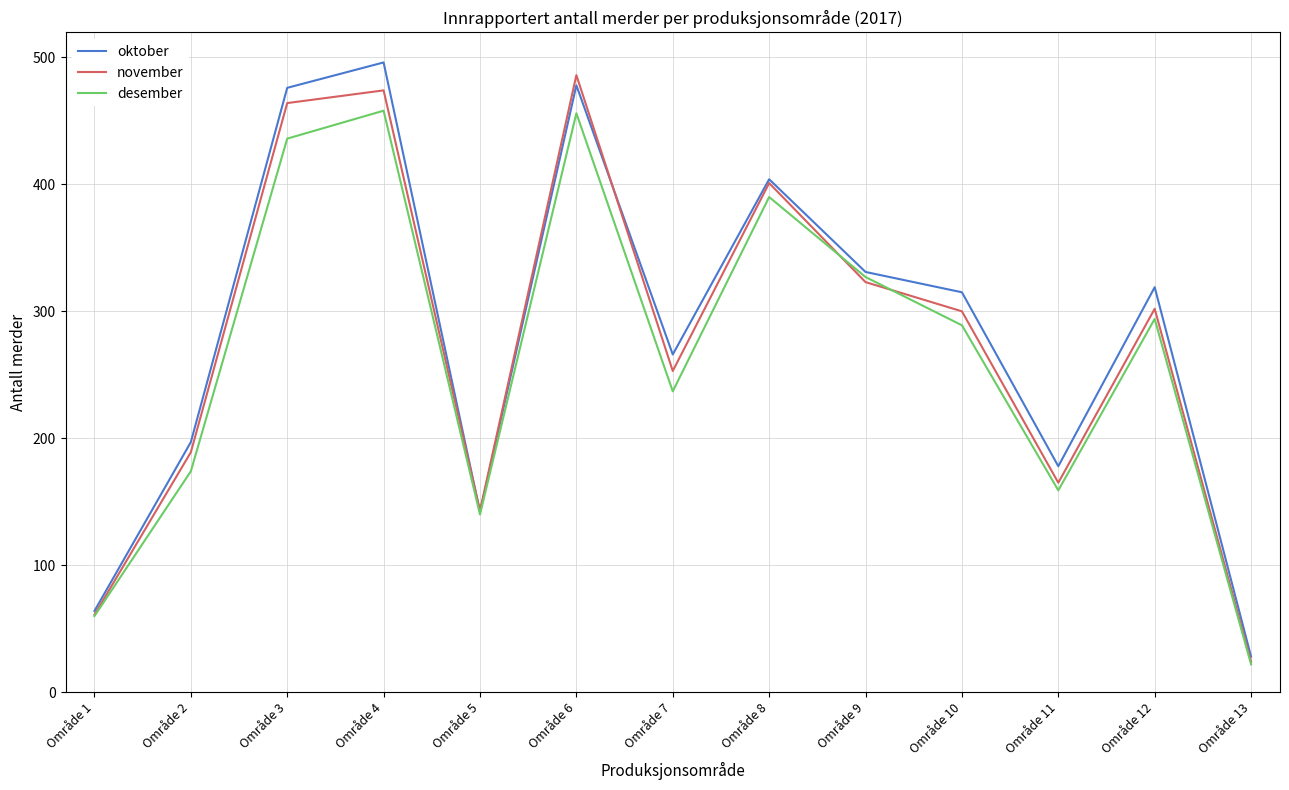

At Område 2, list the series in order from smallest to largest.

desember, november, oktober